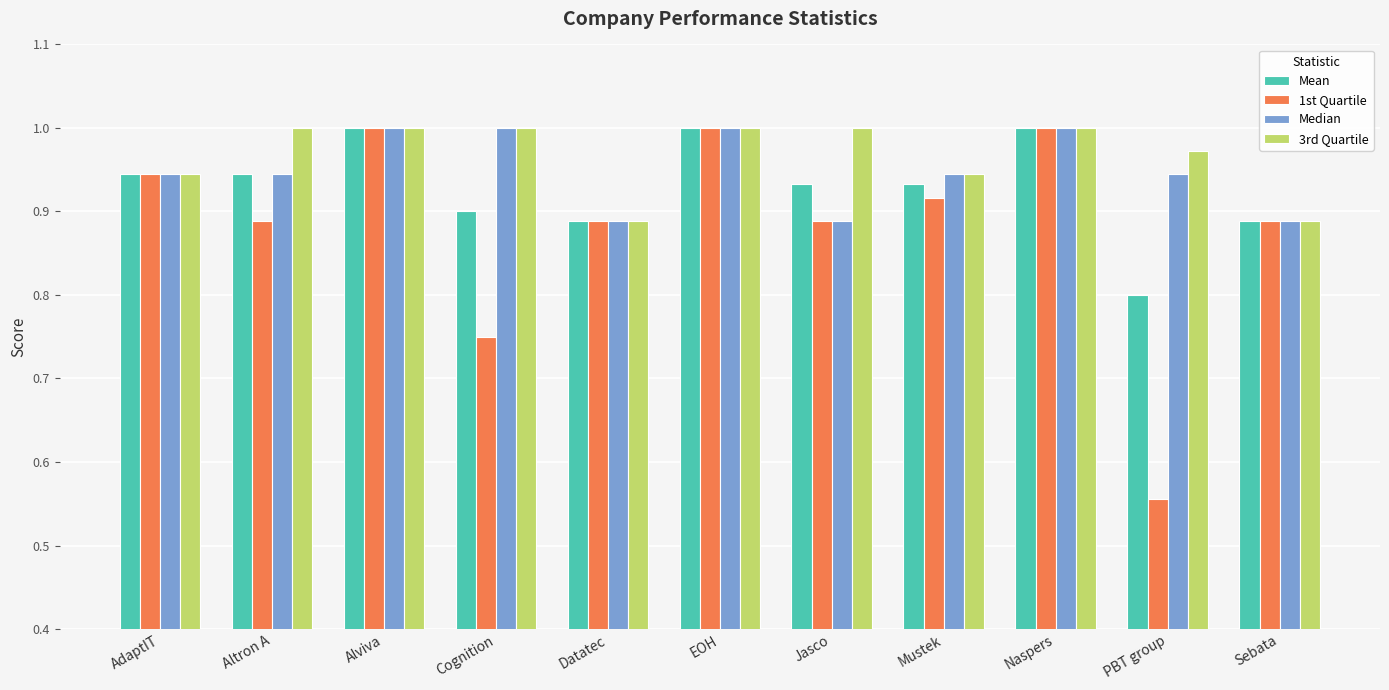

What are all the series names shown in the legend?

Mean, 1st Quartile, Median, 3rd Quartile